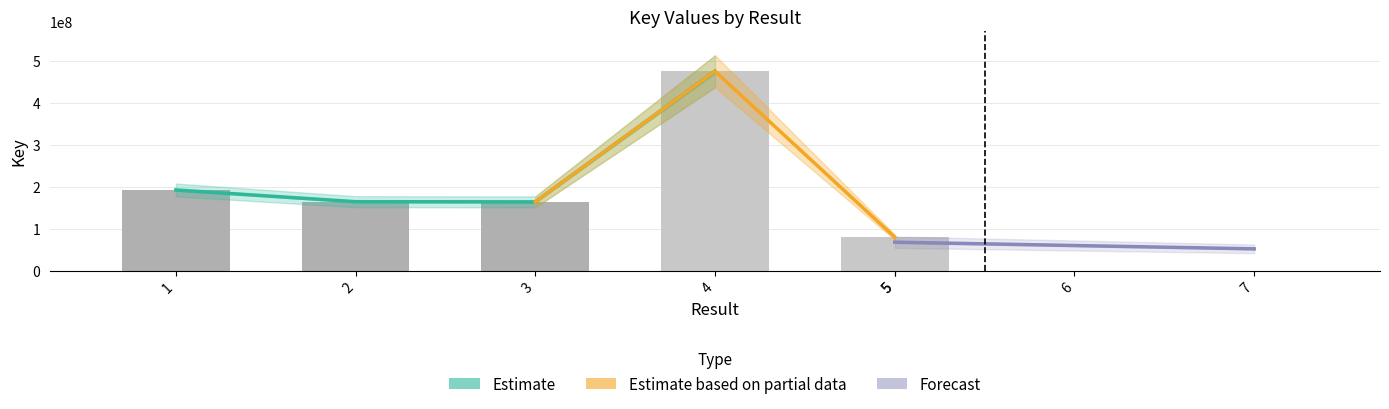

Which has a higher value, 2 or 3?

2